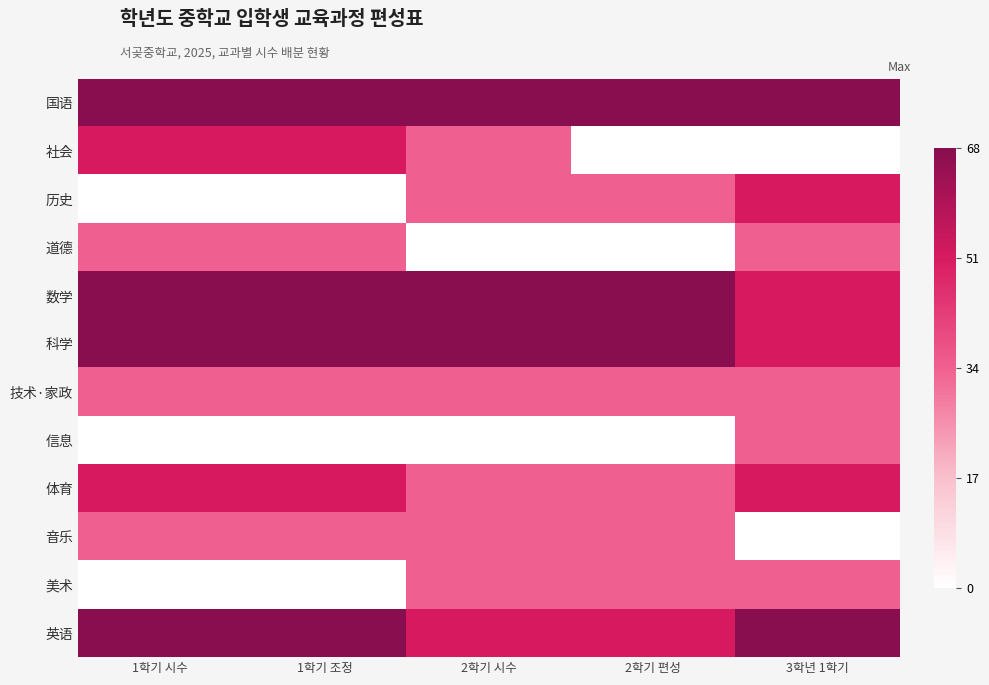

Which has a higher value, 2학기 시수 or 2학기 편성?

2학기 시수